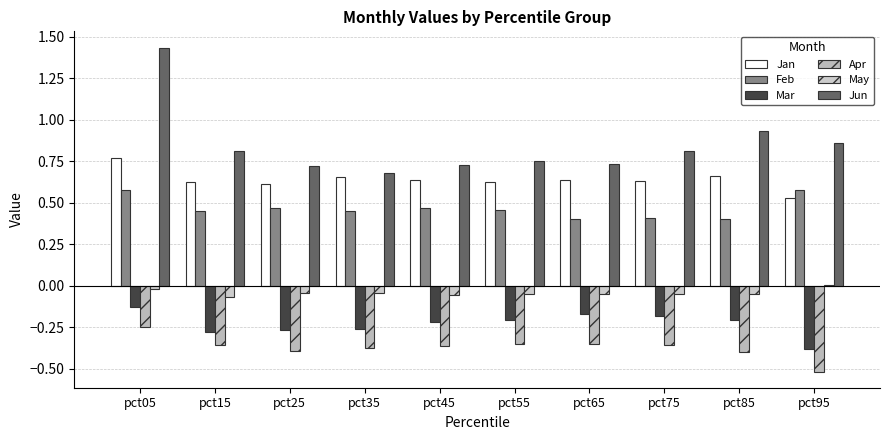

At which label is May closest to 0?

pct95